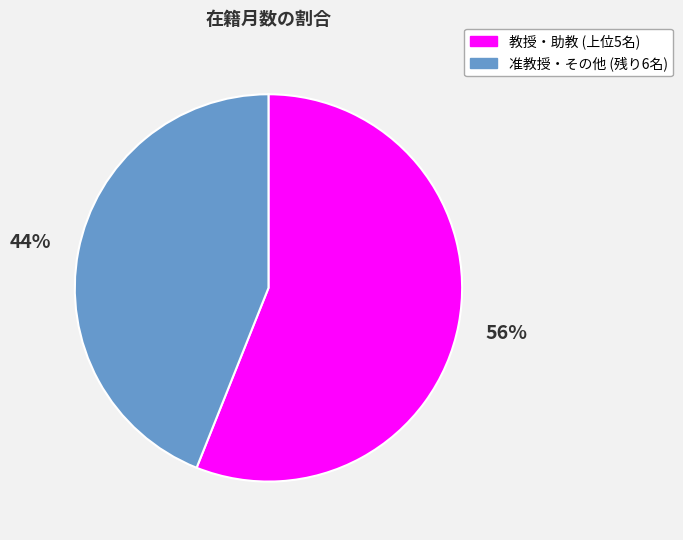

Between 准教授・その他 (残り6名) and 教授・助教 (上位5名), which is larger?

教授・助教 (上位5名)